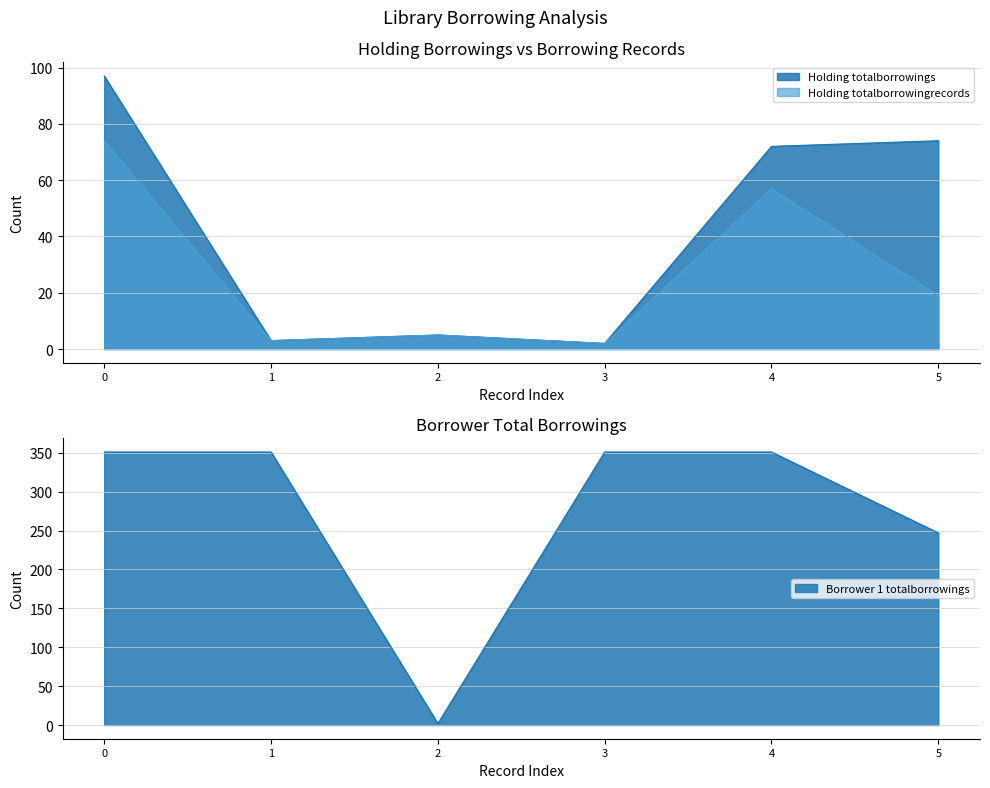

What is the minimum value shown in the chart?

2